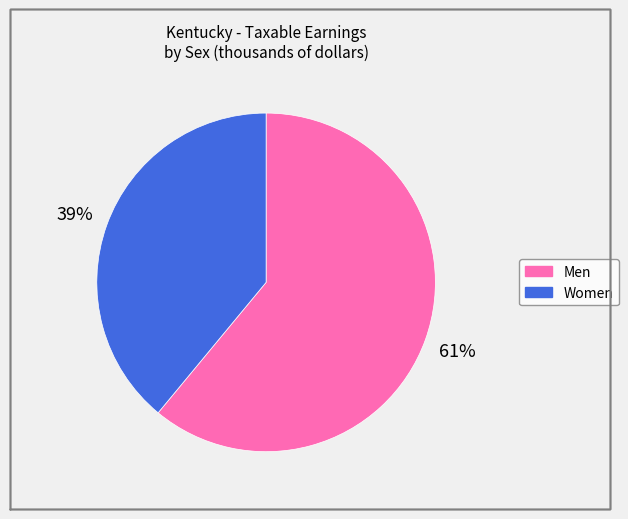

To the nearest percent, what percentage of the pie is Men?

61%